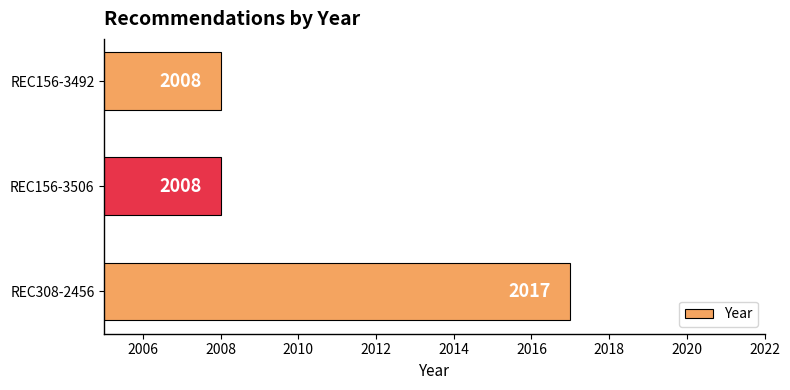

What is the difference between the maximum and second lowest values?

9